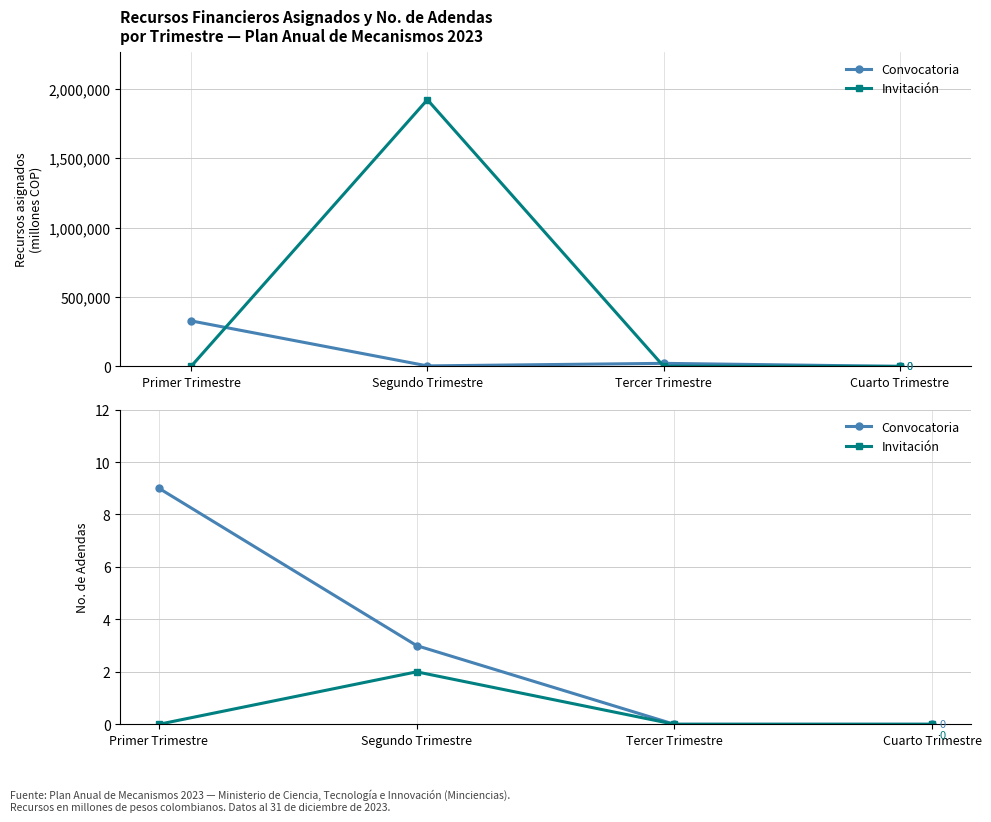

At which category does the chart reach its minimum across all series?

Tercer Trimestre